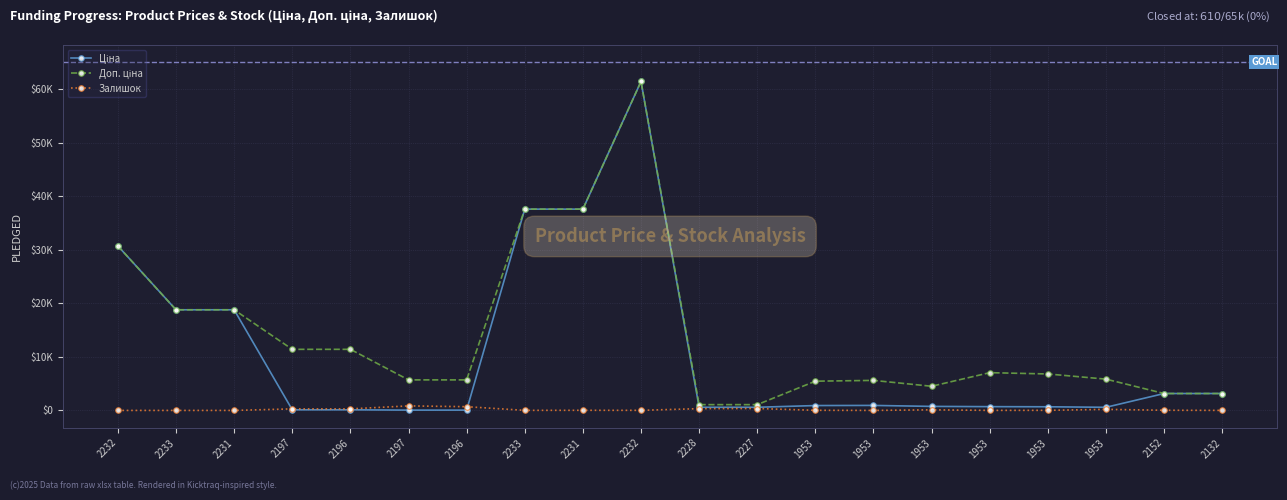

Reading left to right, list all the values displayed in this chart.

Ціна: 2232=30717.1	2233=18796.8	2231=18796.8	2197=114.1	2196=114.1	2197=57.0	2196=57.0	2233=37593.6	2231=37593.6	2232=61434.3	2228=589.9	2227=589.9	1953=910.4	1953=934.5	1953=752.2	1953=705.1	1953=681.0	1953=584.4	2152=3157.9	2132=3157.9
Доп. ціна: 2232=30717.1	2233=18796.8	2231=18796.8	2197=11410.0	2196=11410.0	2197=5705.0	2196=5705.0	2233=37593.6	2231=37593.6	2232=61434.3	2228=1081.7	2227=1081.7	1953=5462.3	1953=5607.2	1953=4513.3	1953=7051.3	1953=6809.8	1953=5843.9	2152=3158.0	2132=3158.0
Залишок: 2232=0.0	2233=0.0	2231=0.0	2197=289.0	2196=290.0	2197=845.0	2196=698.0	2233=13.0	2231=23.0	2232=16.0	2228=333.0	2227=359.0	1953=24.0	1953=2.0	1953=113.0	1953=8.0	1953=19.0	1953=202.0	2152=31.0	2132=8.0